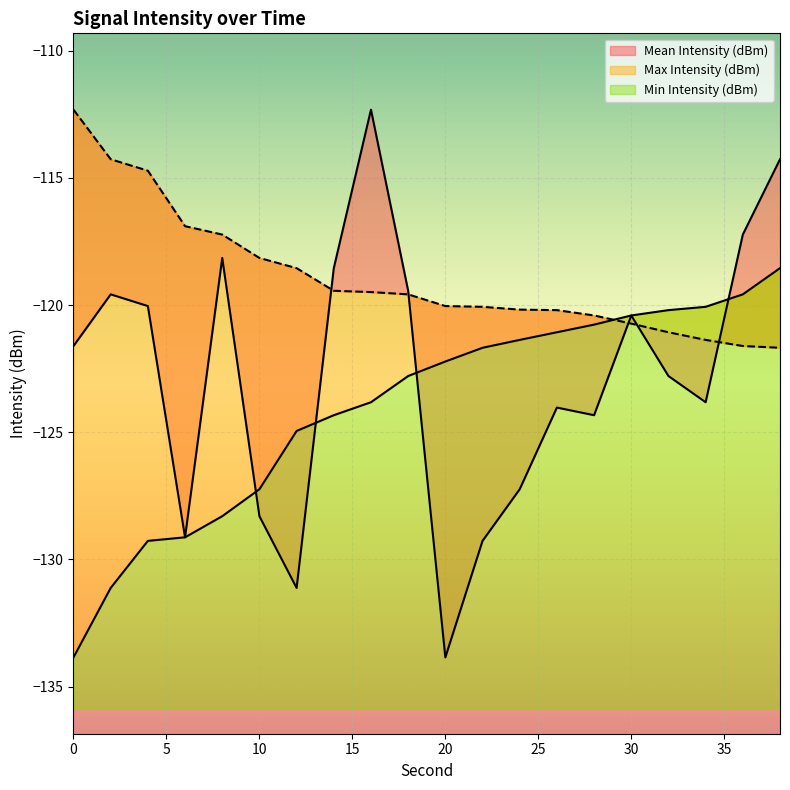

Where is Mean Intensity (dBm) nearest to the value -123?

32